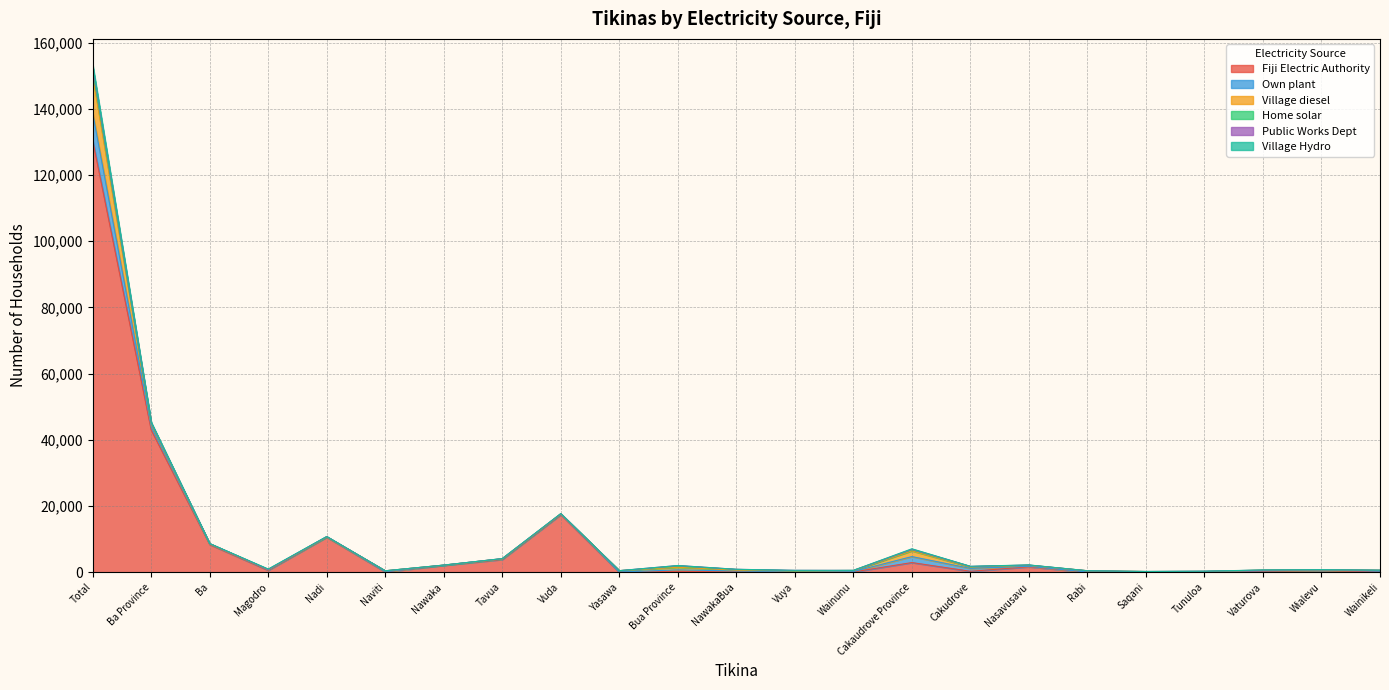

How many data points in Home solar are less than 40?

10